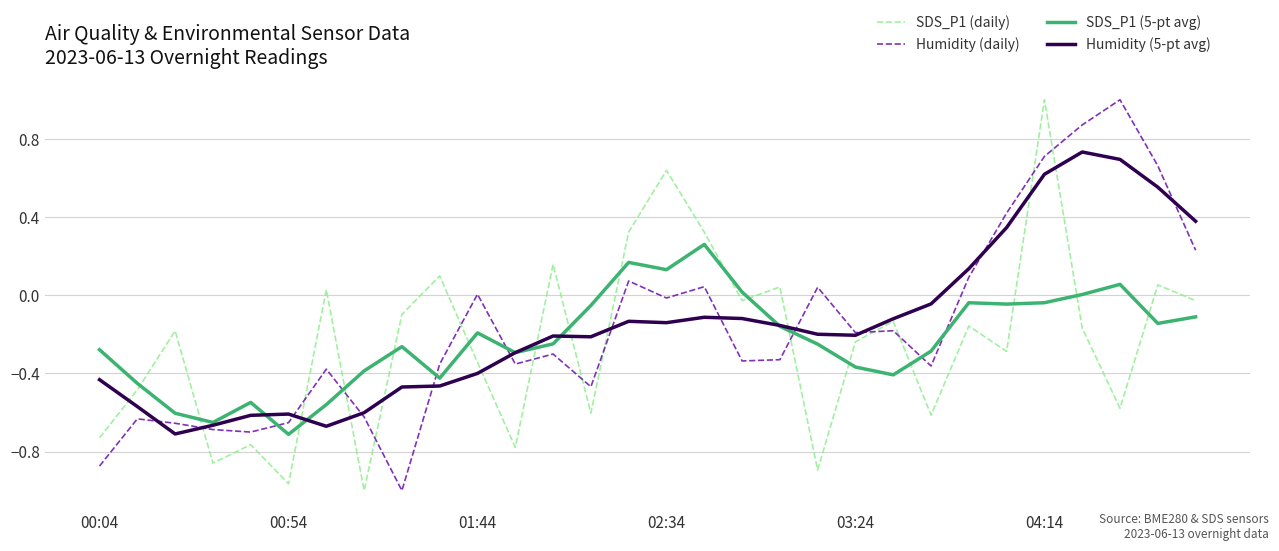

What is the greatest value displayed?

1.0